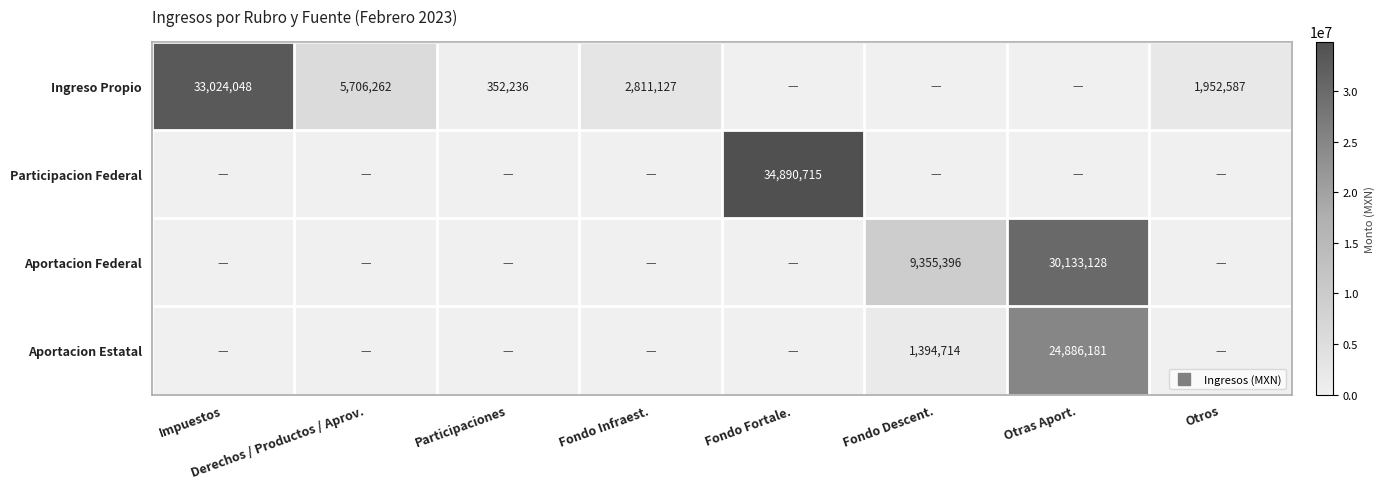

At Participaciones, list the series in order from smallest to largest.

Participacion Federal, Aportacion Federal, Aportacion Estatal, Ingreso Propio